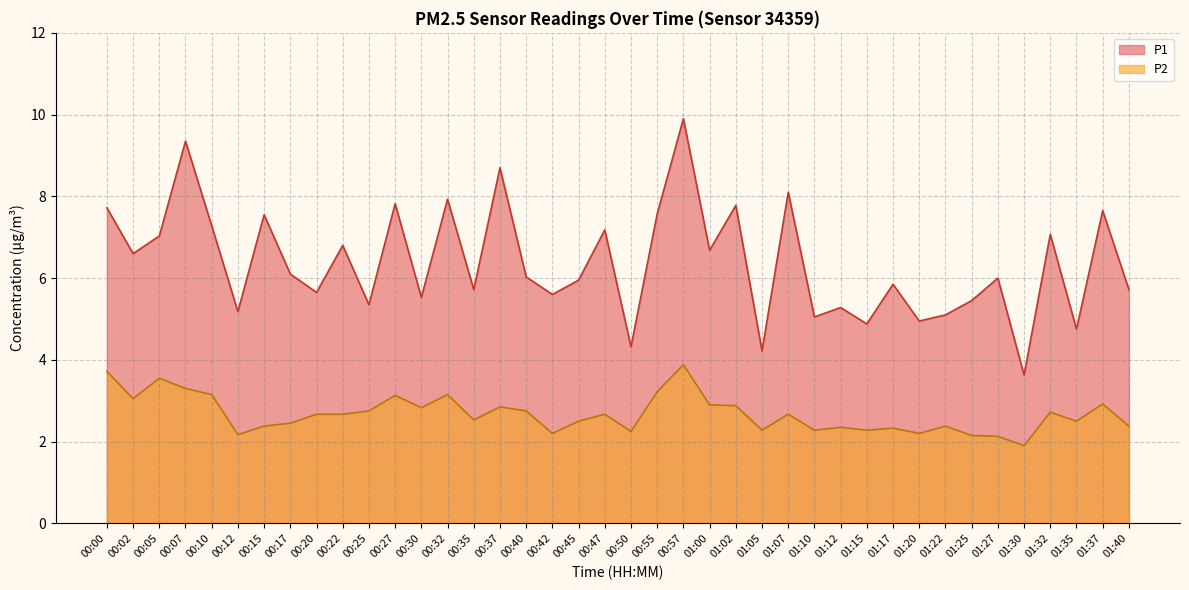

What is the difference between the maximum and second lowest values in the P2 series?

1.8